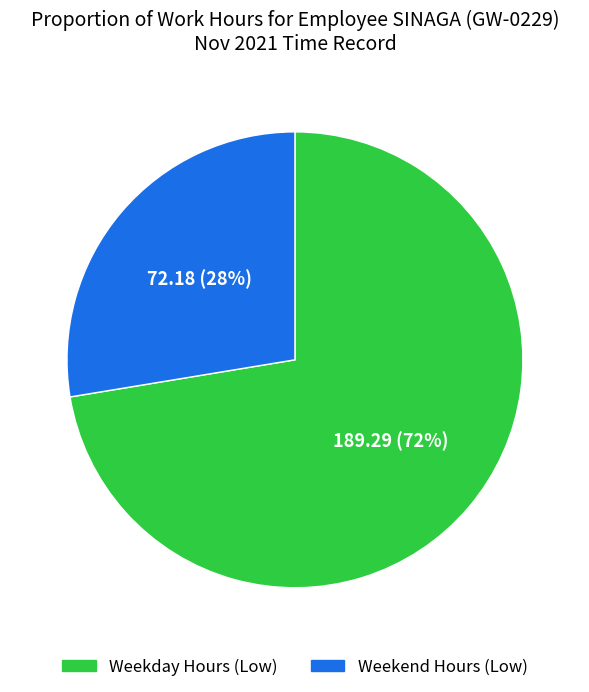

To the nearest percent, what is the average slice percentage?

50%